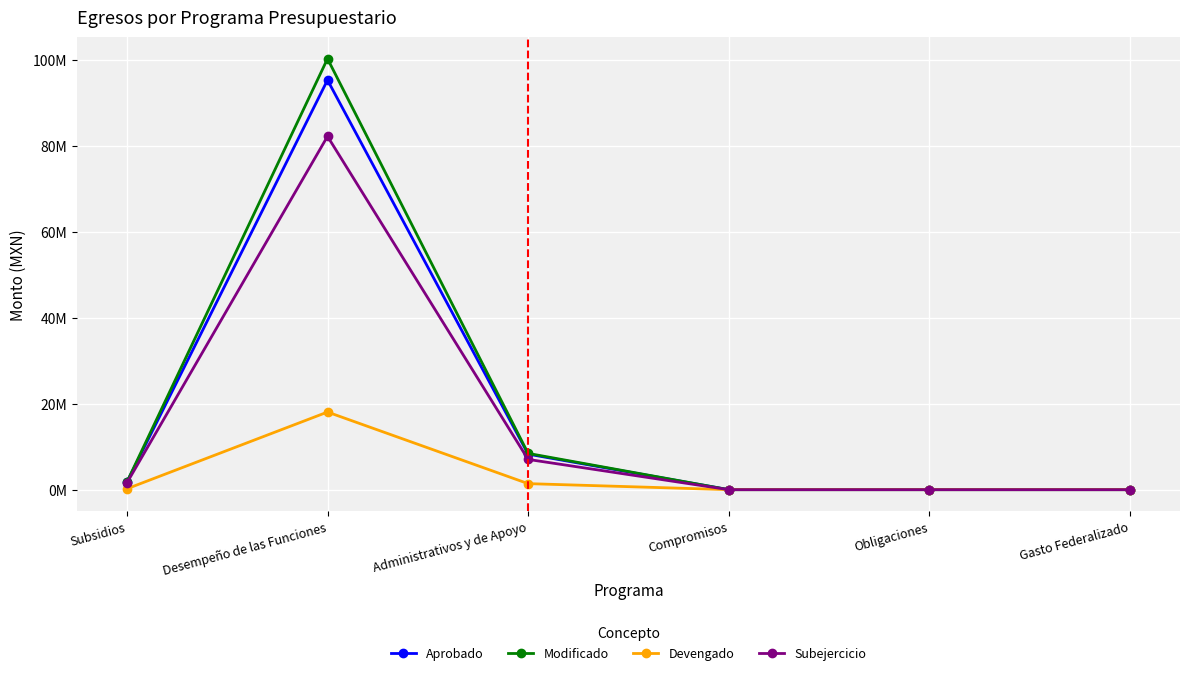

What is the difference between the highest and lowest values at Administrativos y de Apoyo?

7033648.1